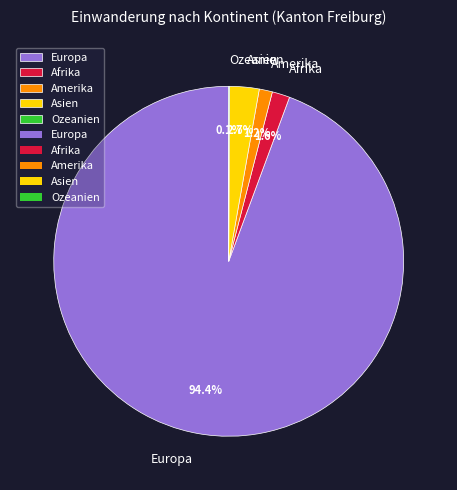

What is the largest slice in the pie chart?

Europa